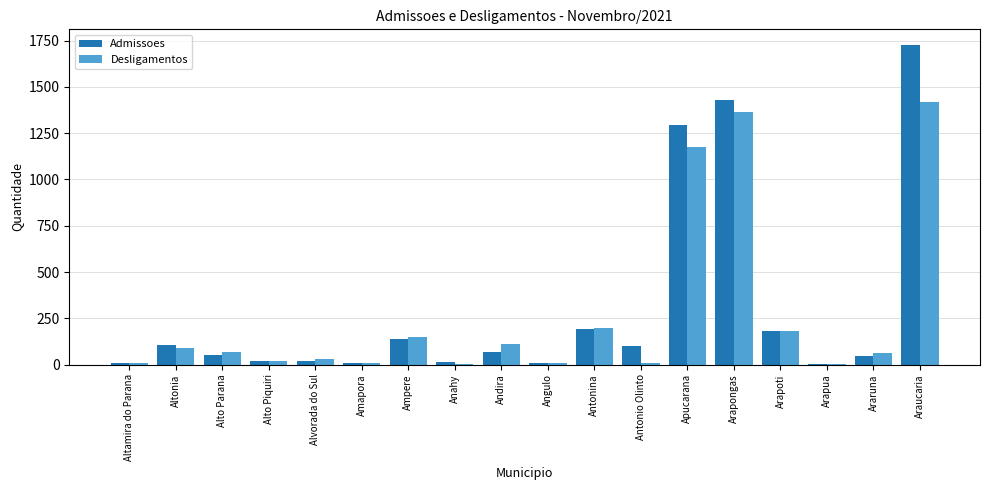

Is it true that Admissoes equals 1909 at Apucarana?

False